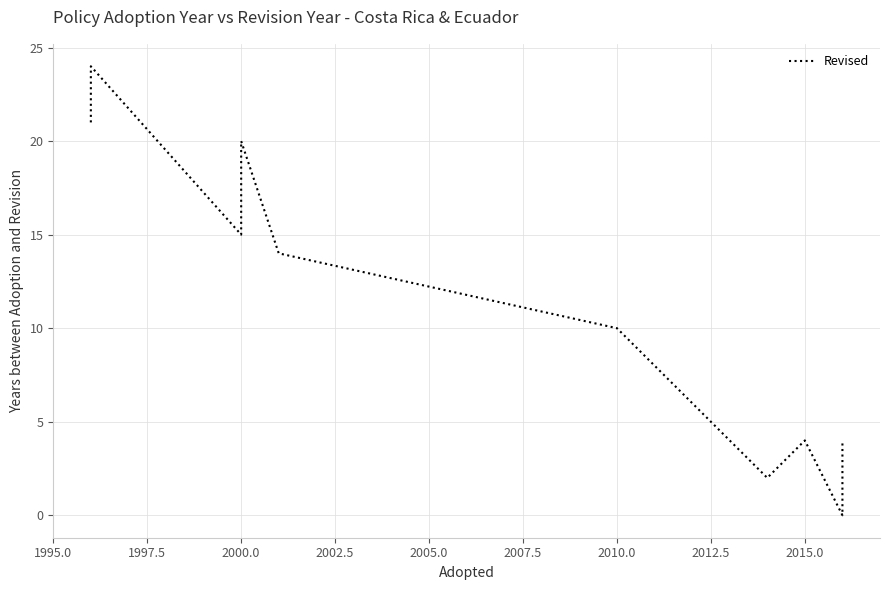

Between 2000.0 and 2015.0, which is larger?

2000.0